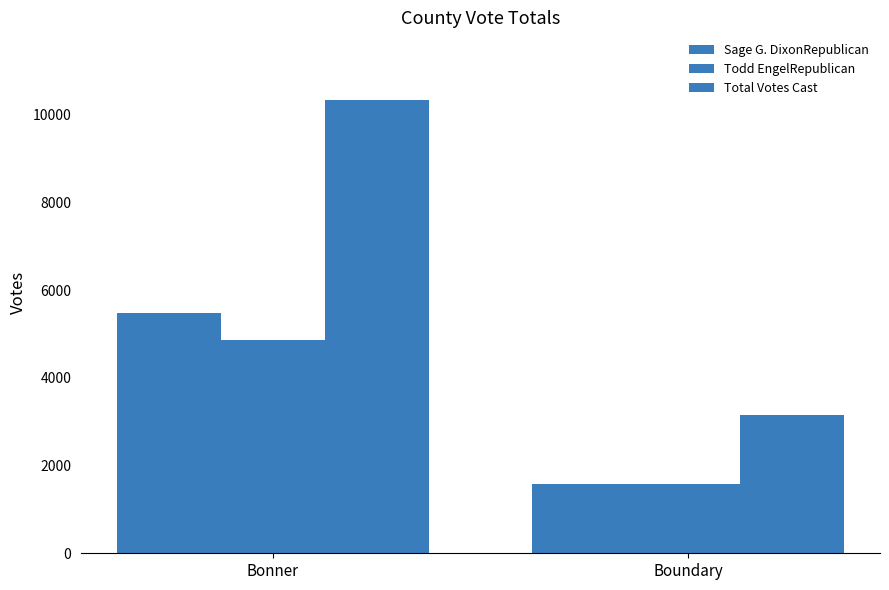

Which series has the widest spread of values?

Total Votes Cast